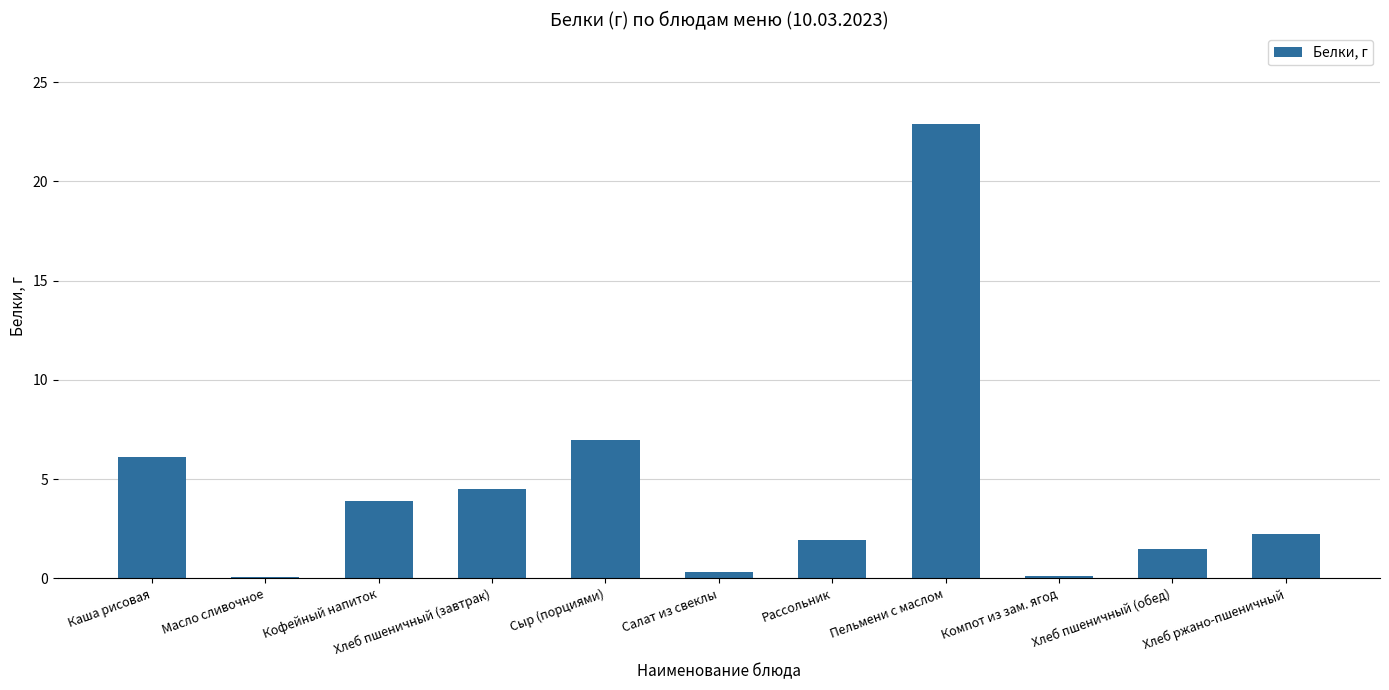

What is the sum of all values?

50.6